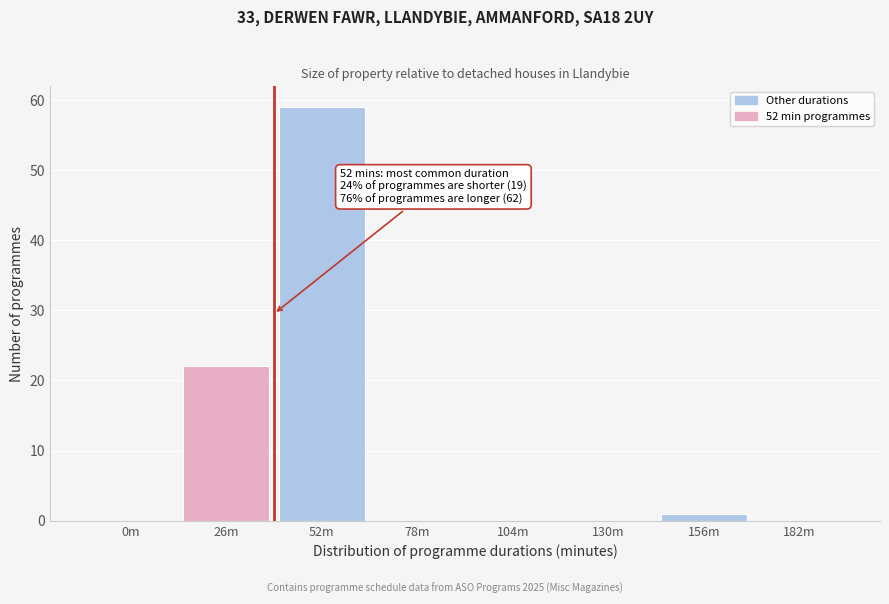

Reading left to right, what are all the values shown in this chart?

0m=0	26m=22	52m=59	78m=0	104m=0	130m=0	156m=1	182m=0